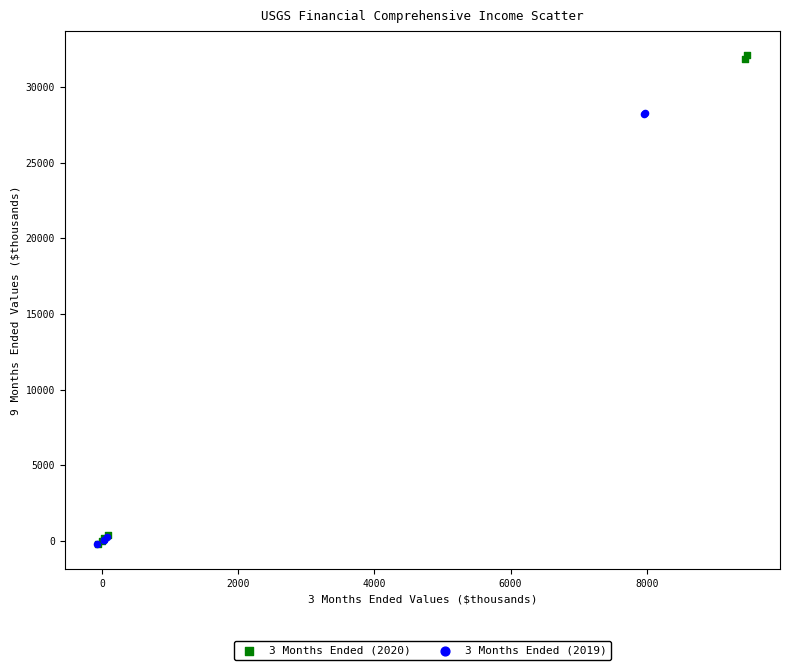

Which series has the largest Y range (max minus min)?

3 Months Ended (2020)